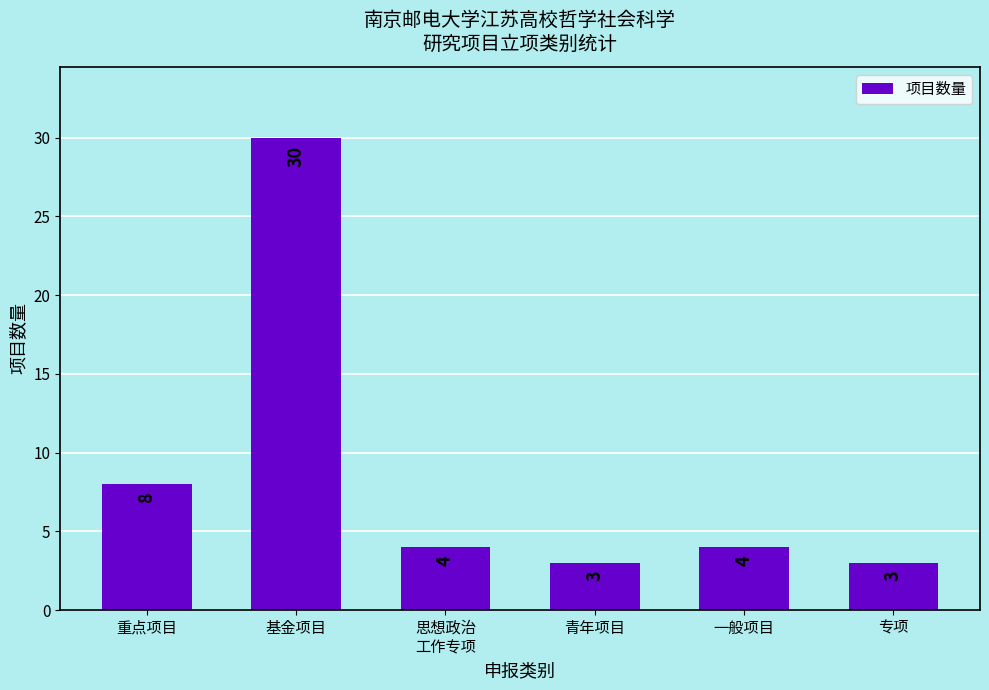

What is the value of the 1st bar from the left?

8